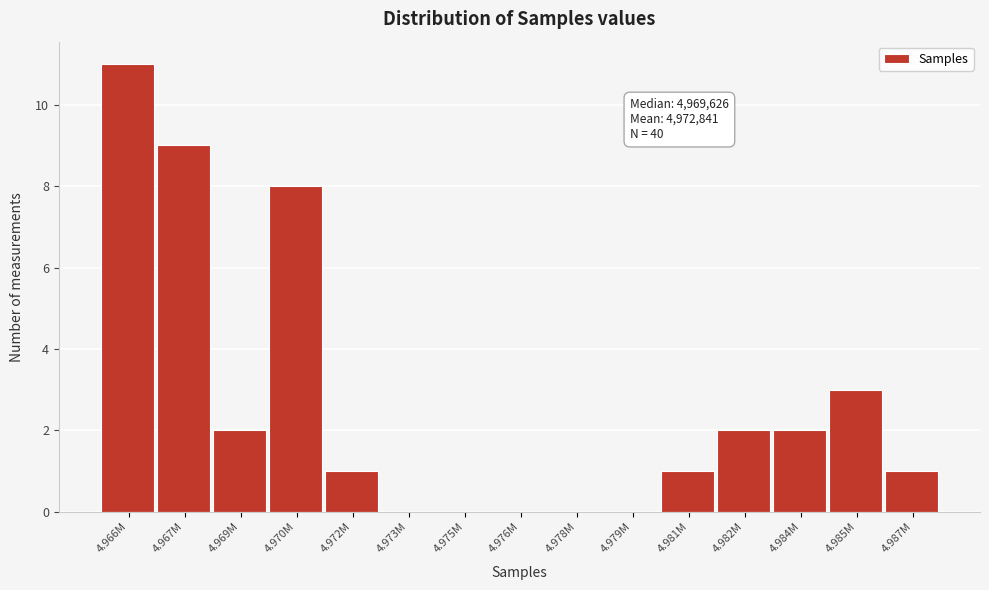

Reading left to right, transcribe all the data shown in this chart.

4.966M=11	4.967M=9	4.969M=2	4.970M=8	4.972M=1	4.973M=0	4.975M=0	4.976M=0	4.978M=0	4.979M=0	4.981M=1	4.982M=2	4.984M=2	4.985M=3	4.987M=1